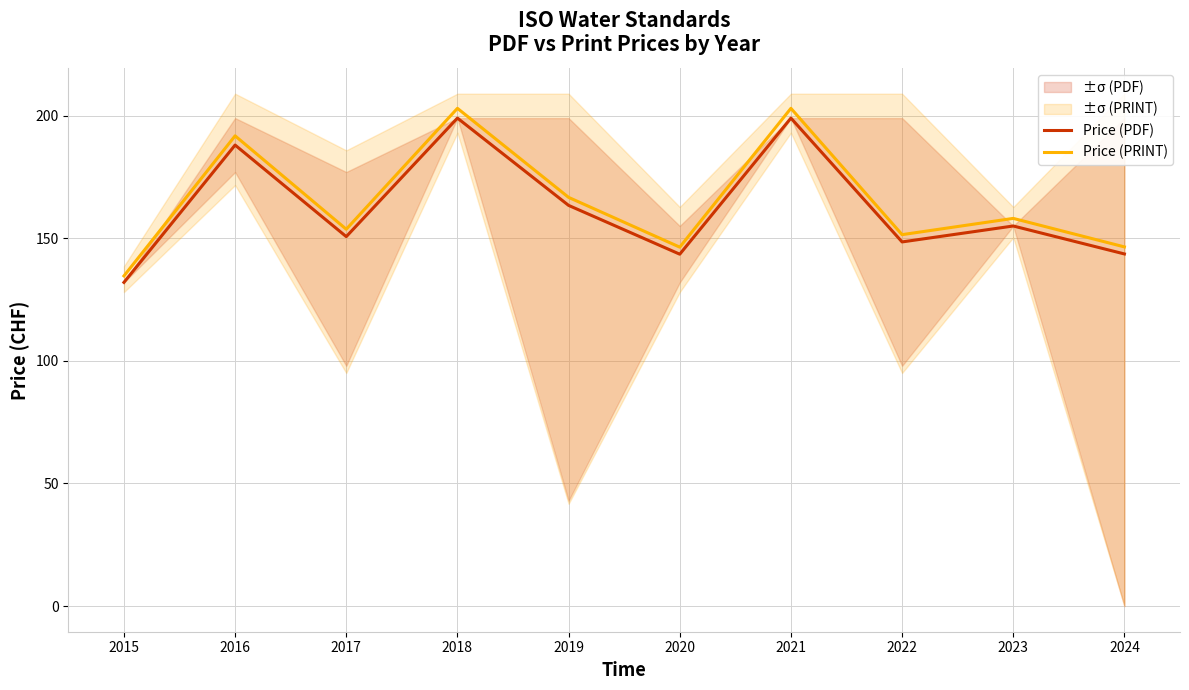

What is the highest value of the Price (PRINT) series?

203.0